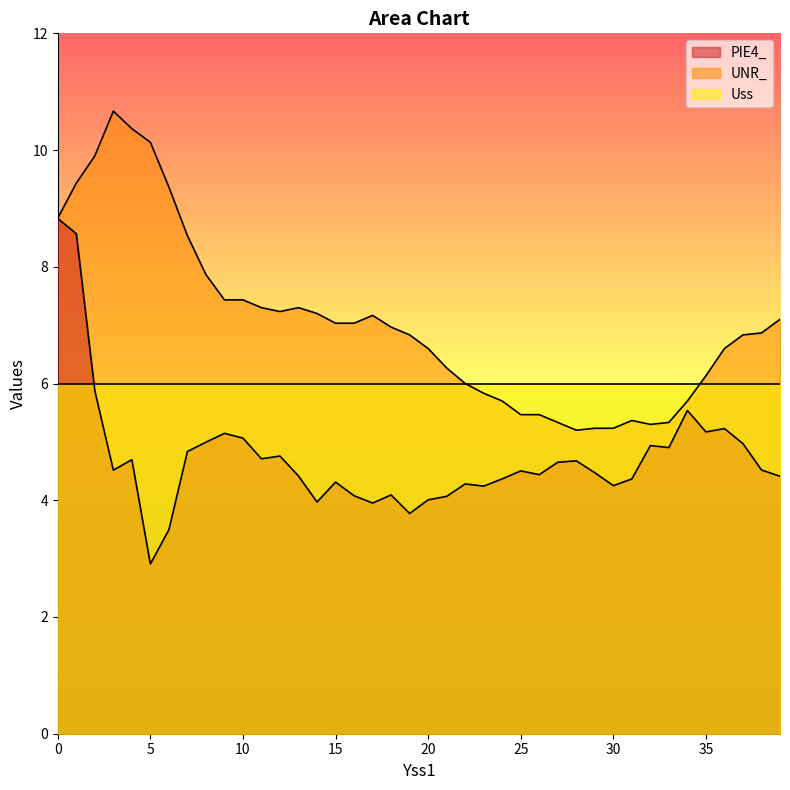

What is the greatest value displayed?

10.7